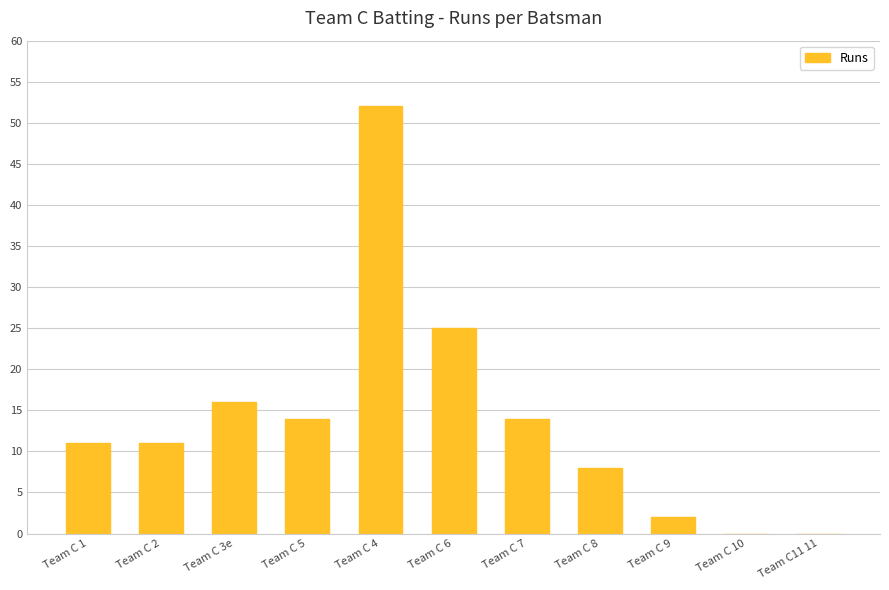

Which label corresponds to the largest value in the chart?

Team C 4